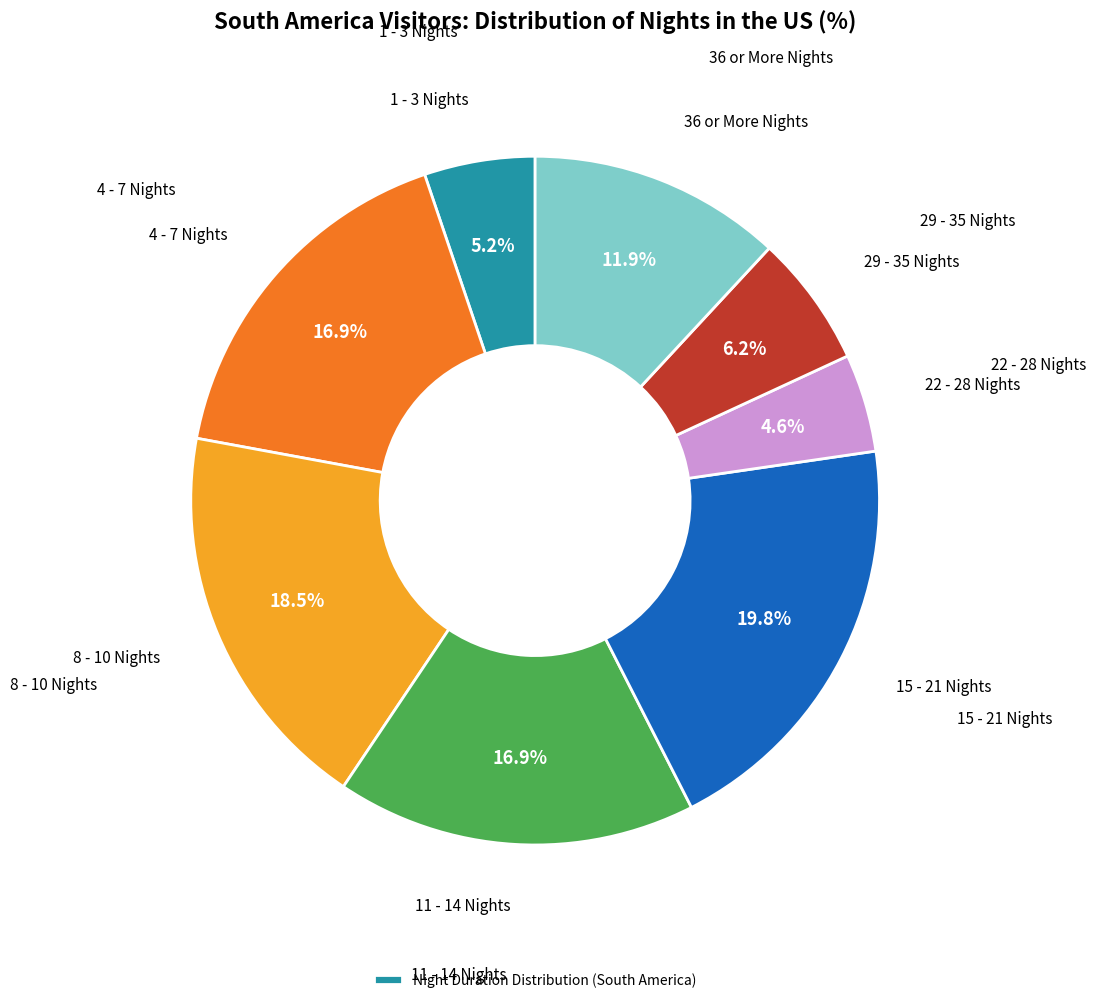

Is there a majority slice in this chart?

No